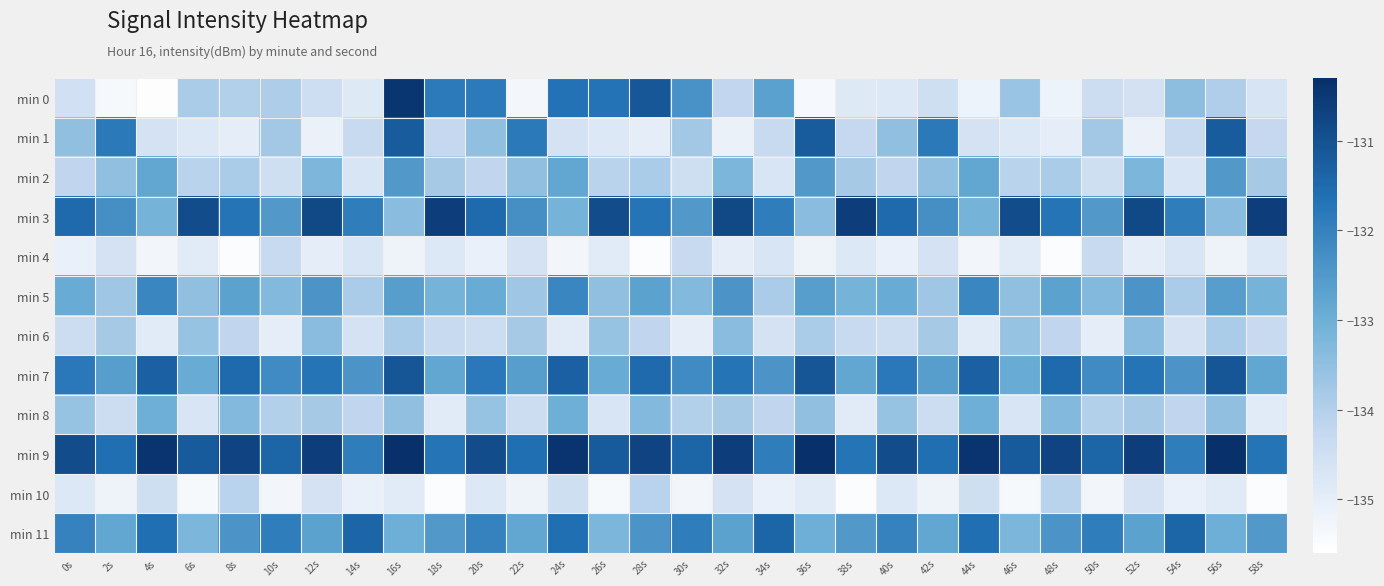

At 36s, list the series in order from smallest to largest.

min 0, min 4, min 10, min 6, min 8, min 3, min 11, min 5, min 2, min 1, min 7, min 9